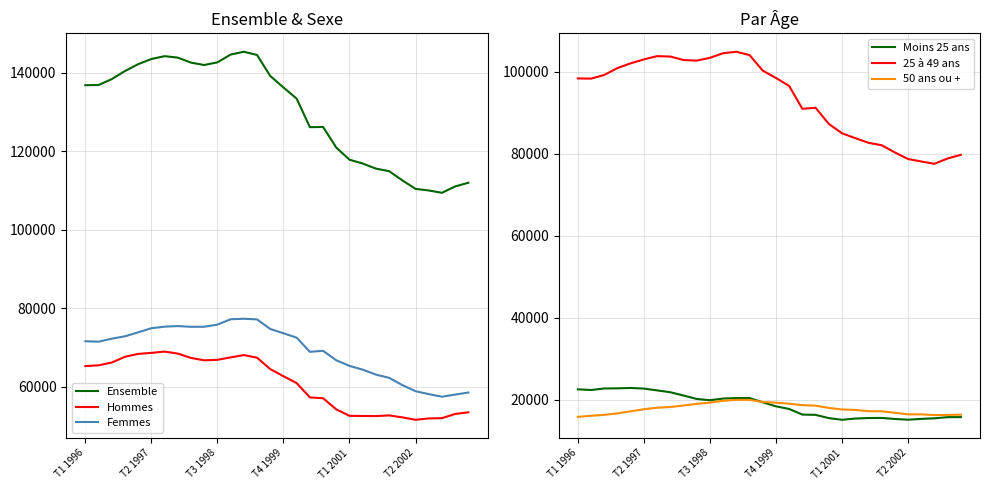

What is the difference between the maximum and second lowest values in the 25 à 49 ans series?

26730